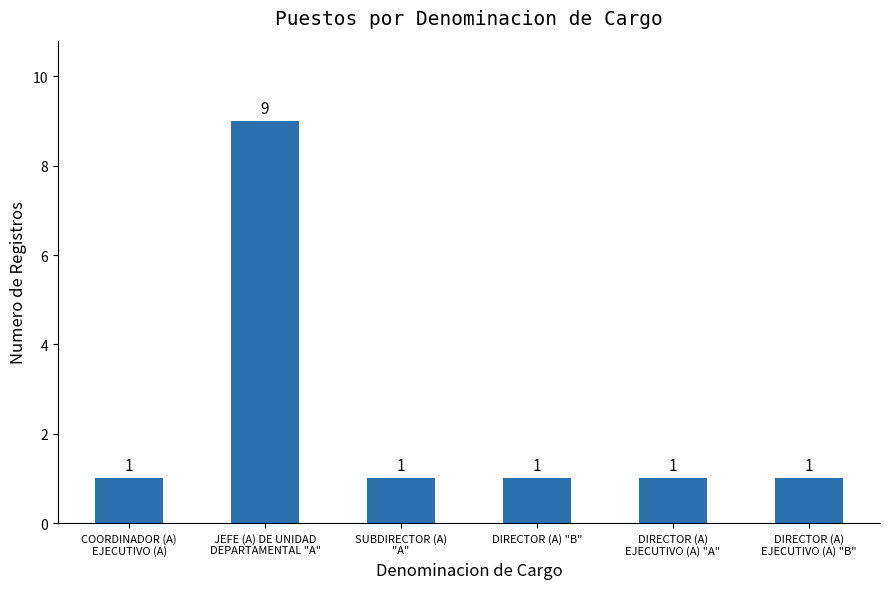

Reading right to left, transcribe all the data shown in this chart.

DIRECTOR (A)
EJECUTIVO (A) "B"=1	DIRECTOR (A)
EJECUTIVO (A) "A"=1	DIRECTOR (A) "B"=1	SUBDIRECTOR (A)
"A"=1	JEFE (A) DE UNIDAD
DEPARTAMENTAL "A"=9	COORDINADOR (A)
EJECUTIVO (A)=1